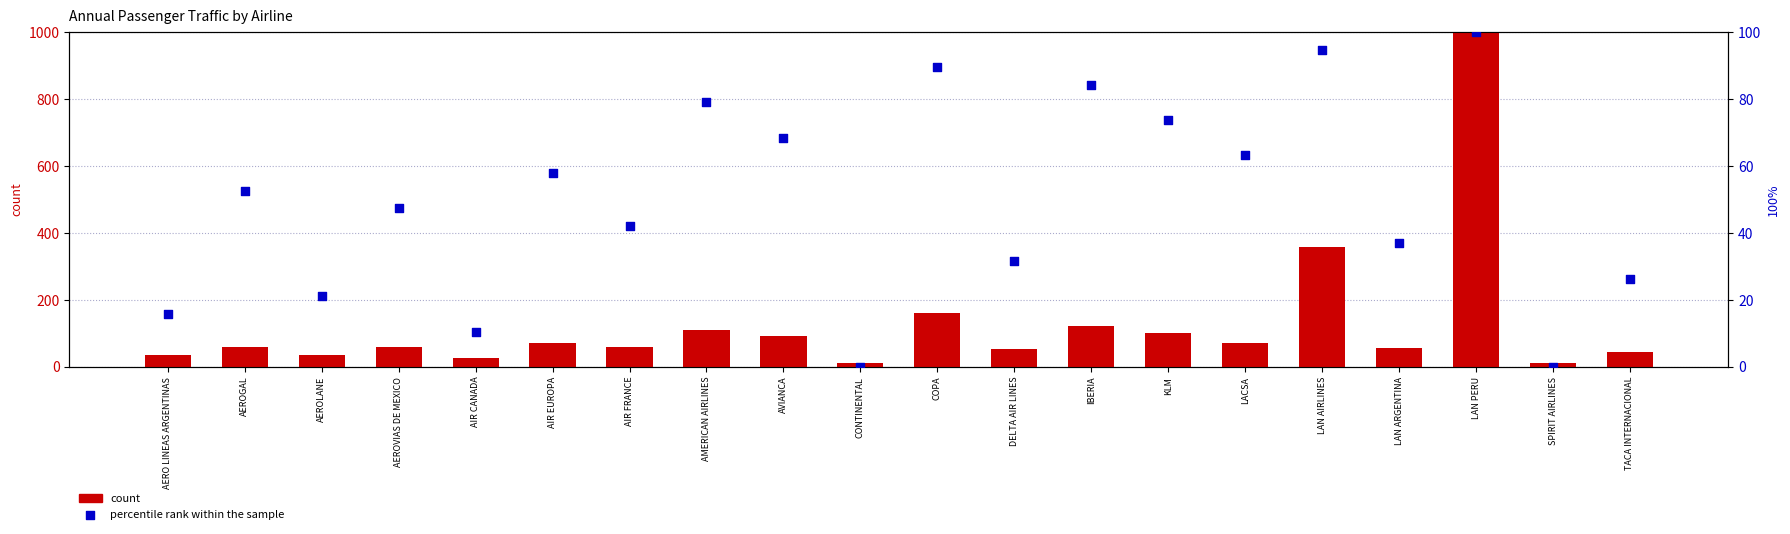

Which series has the widest spread of Y values?

count